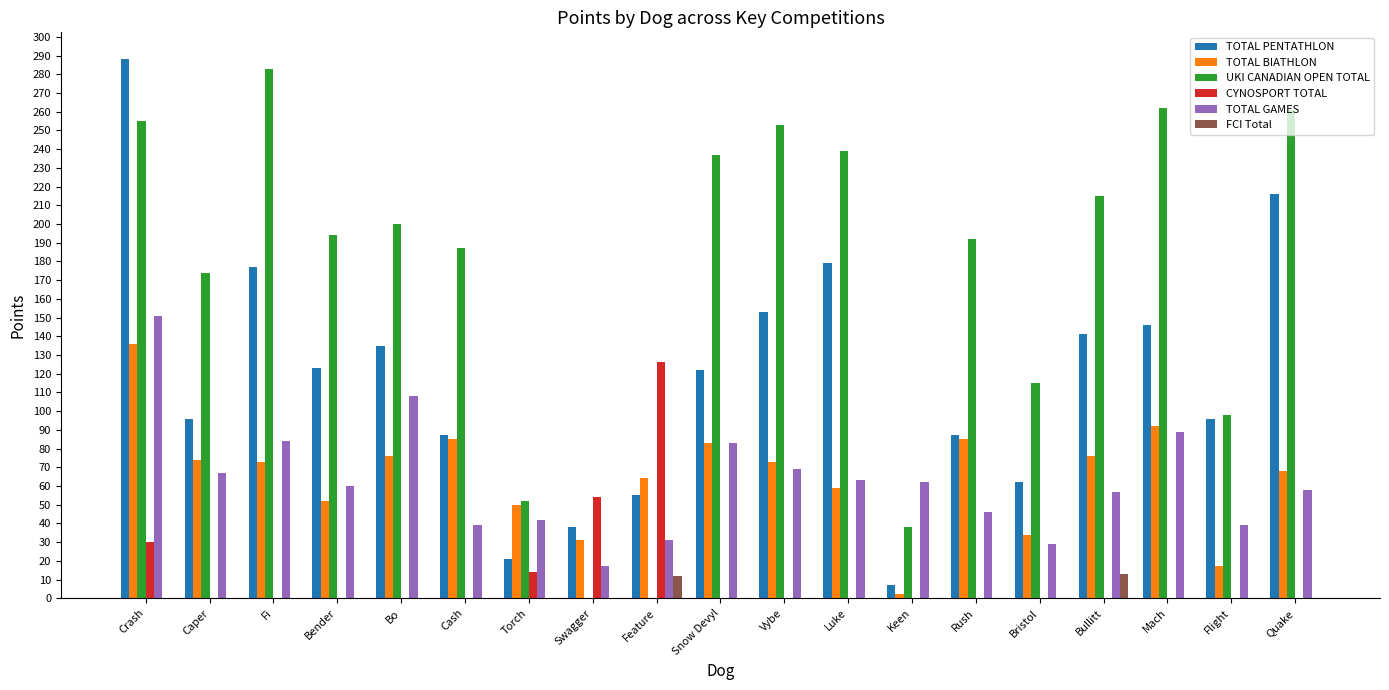

What is the total value across all series at Quake?

603